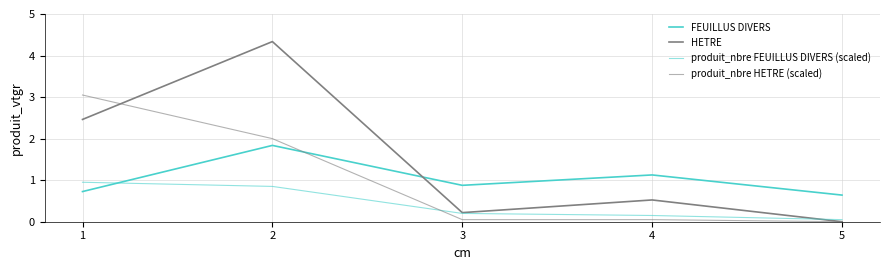

How many lines are shown in the chart?

4